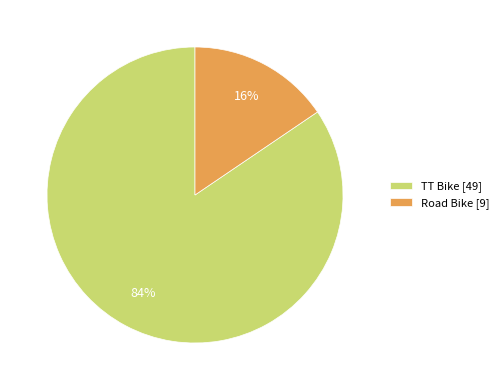

Which has a higher value, Road Bike [9] or TT Bike [49]?

TT Bike [49]